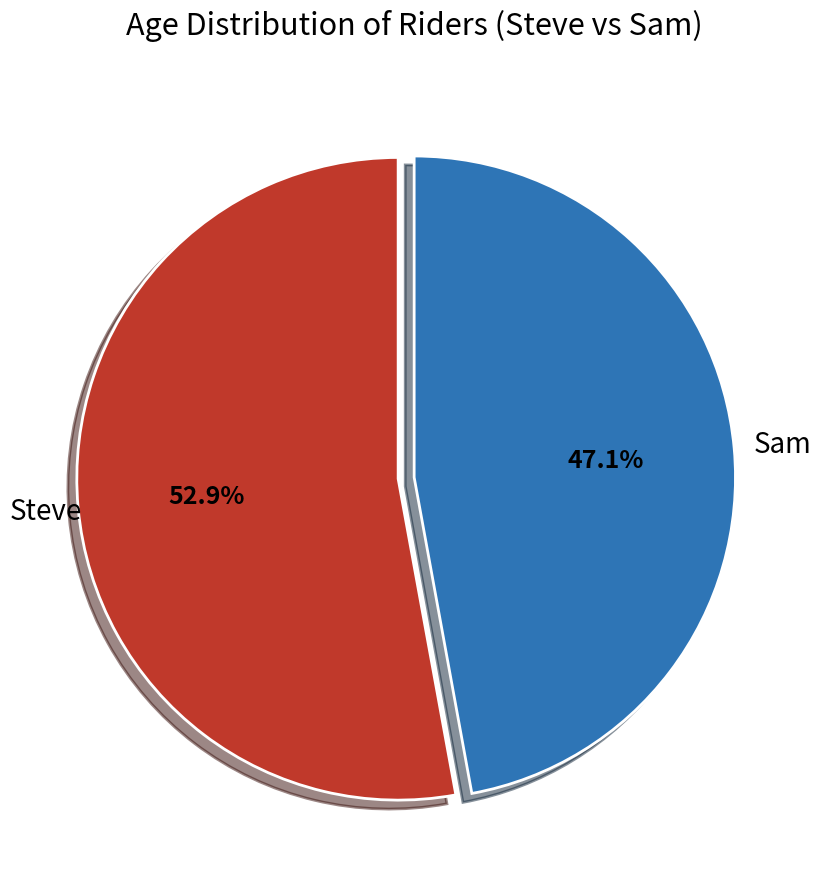

Do Steve and Sam together represent more than half of the pie?

Yes